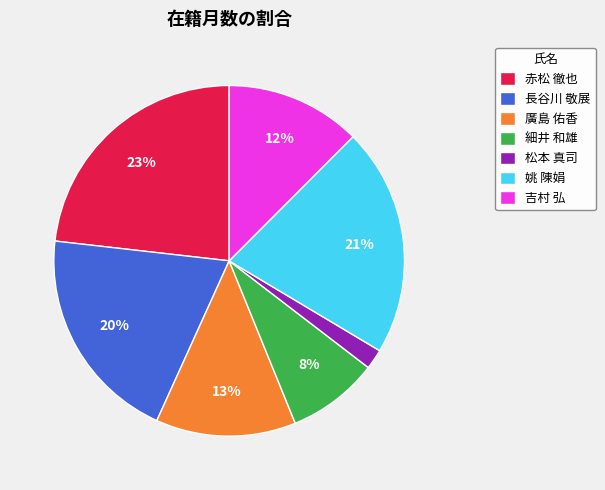

How many segments does this pie chart have?

7